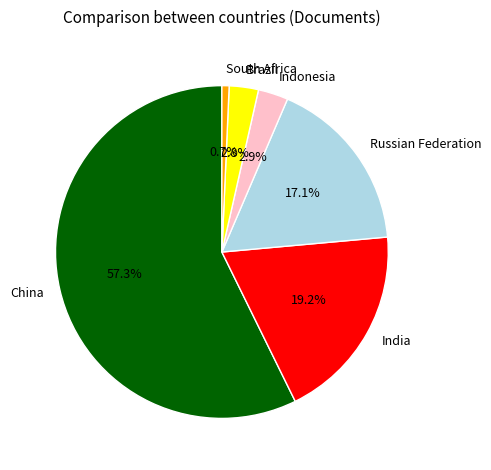

To the nearest percent, what portion does China represent?

57%